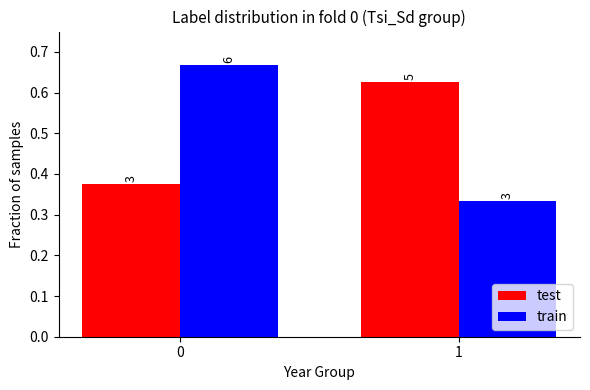

Reading left to right, extract all data points from this chart.

test: 0=0.4	1=0.6
train: 0=0.7	1=0.3